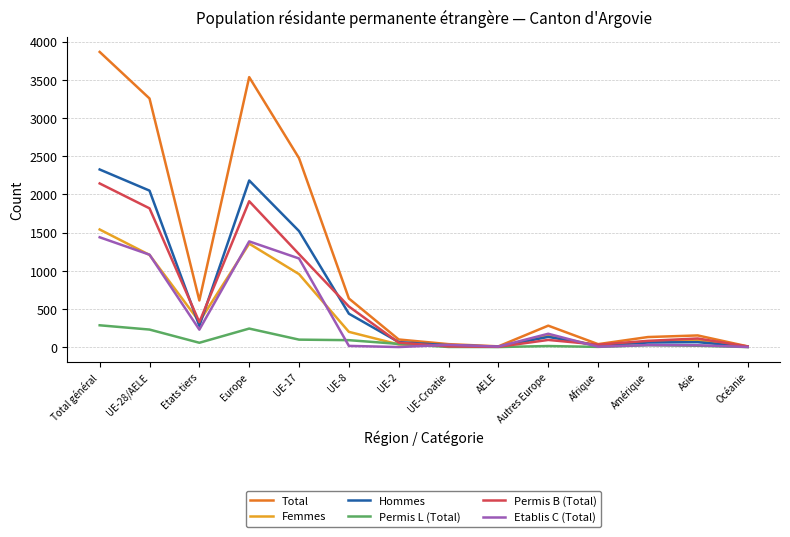

At which category does the chart reach its peak across all series?

Total général